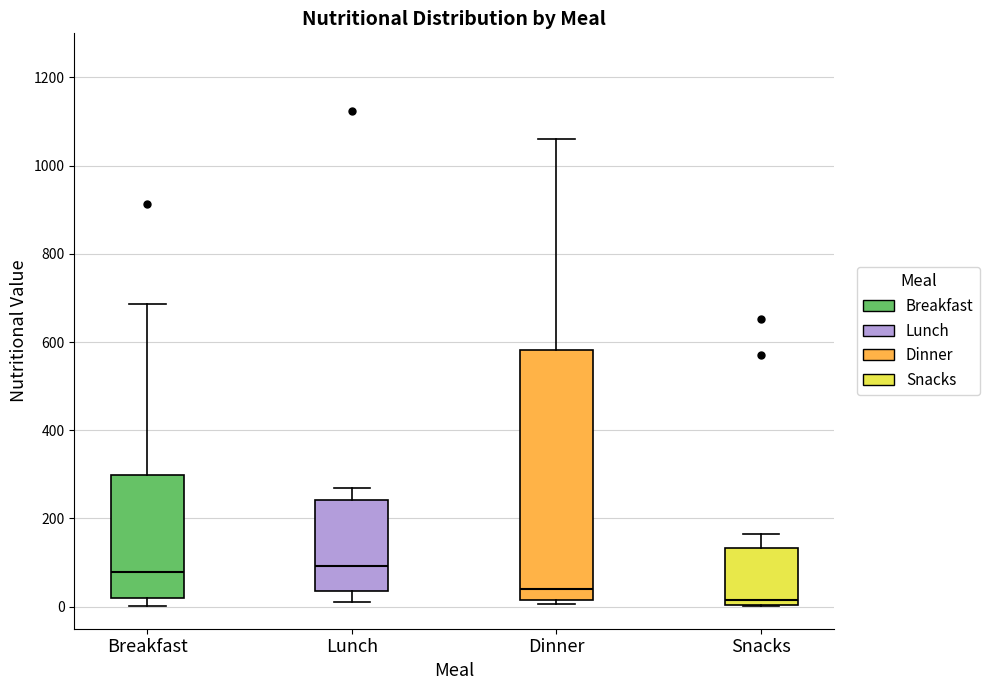

Which box is the tallest, from its lower edge to its upper edge?

Dinner